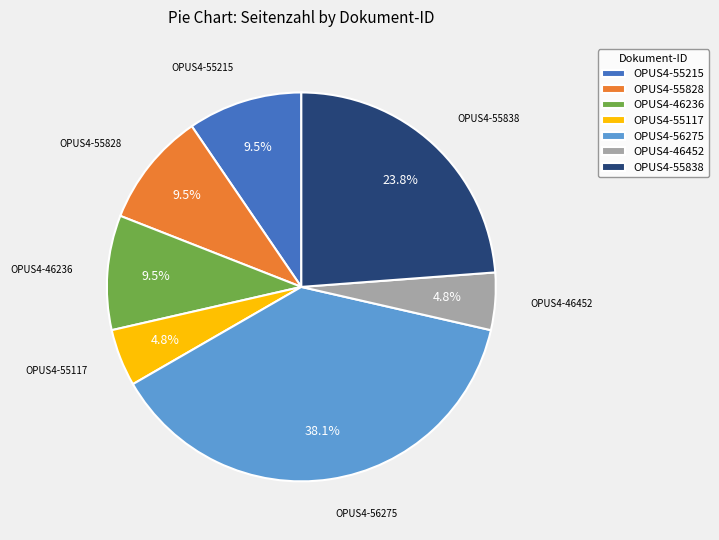

Which slice is the largest?

OPUS4-56275